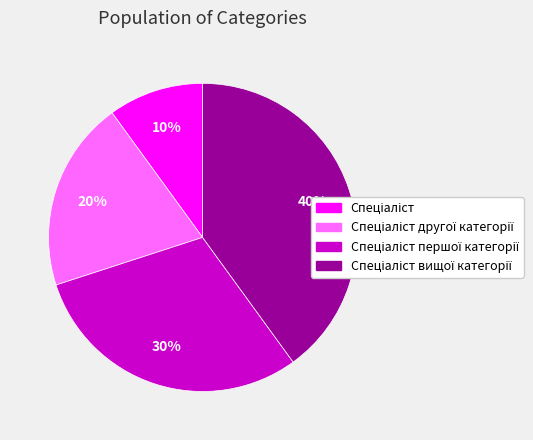

To the nearest percent, what is the average slice percentage?

25%